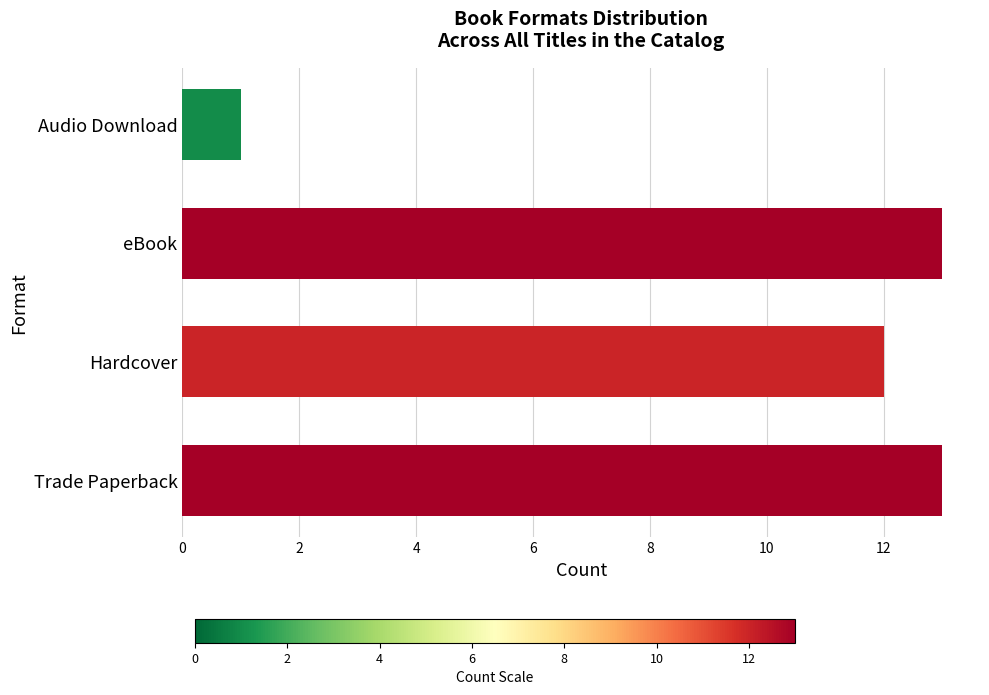

How many data points are less than 13?

2